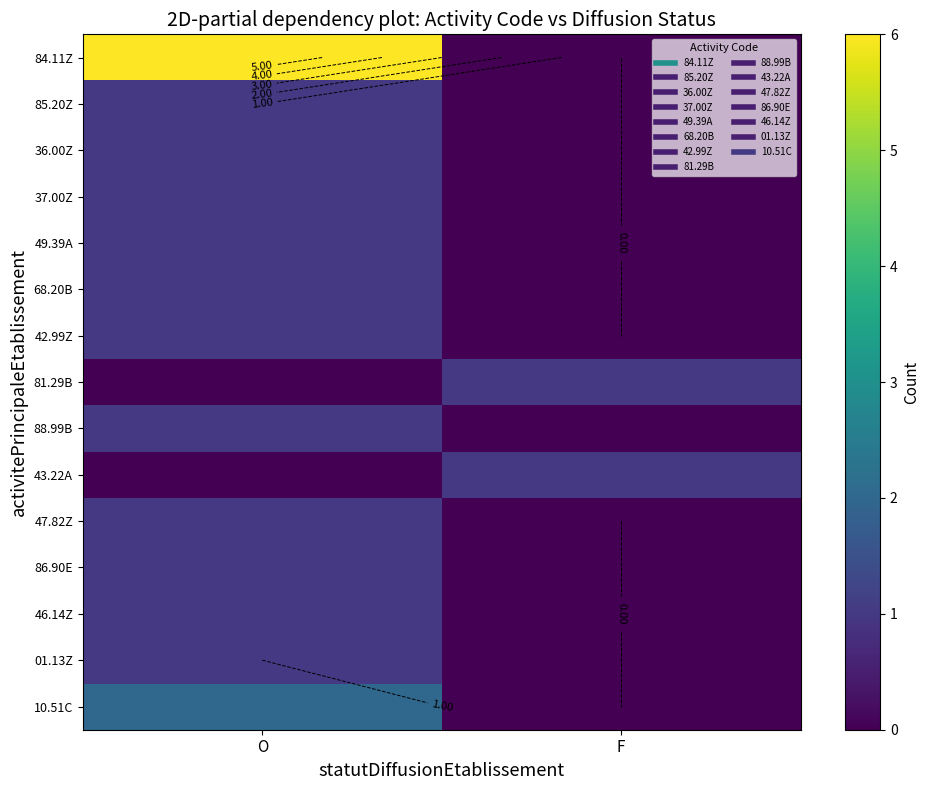

What is the difference between the maximum and minimum values in the 43.22A series?

1